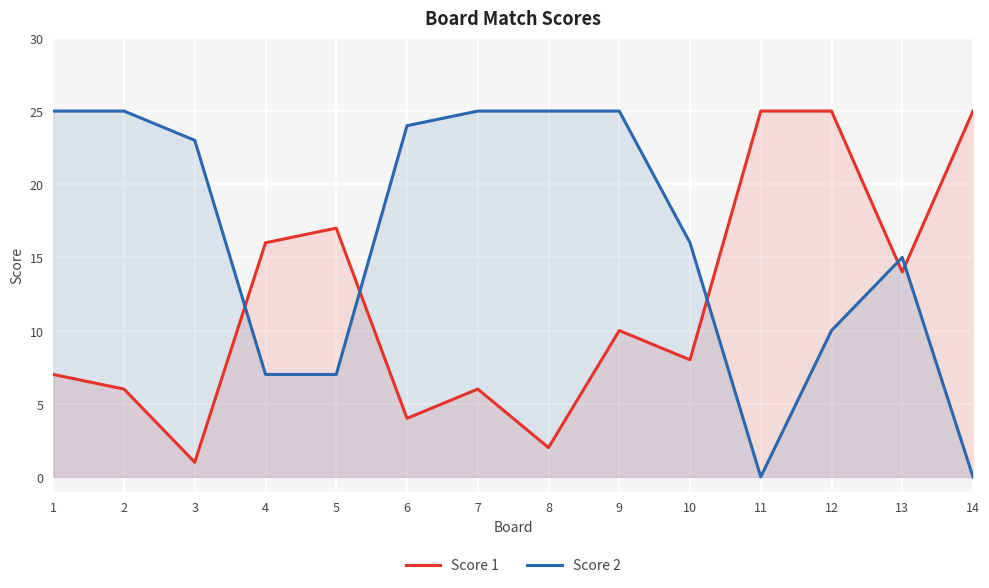

Where does the Score 2 series first go above 23?

1